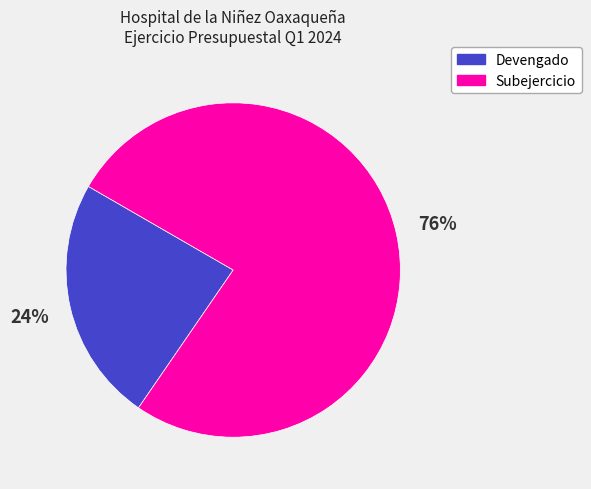

To the nearest percent, what is the difference between the largest and smallest slice percentages?

52%